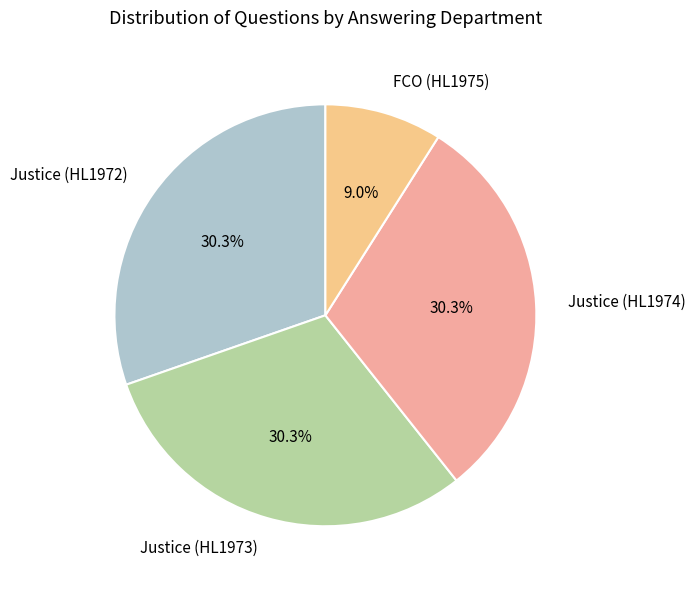

To the nearest percent, what is the difference between the largest and smallest slice percentages?

21%